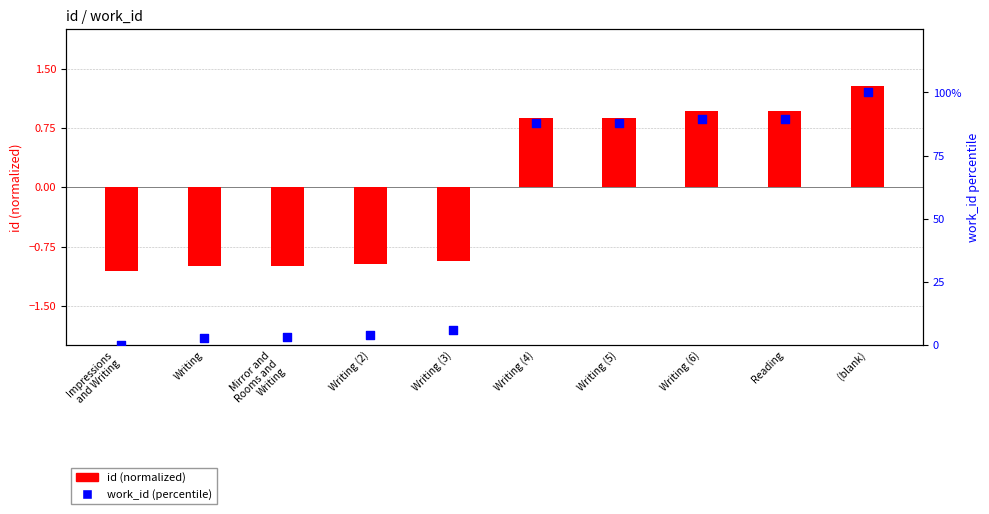

Which series has the largest Y range (max minus min)?

work_id (percentile)